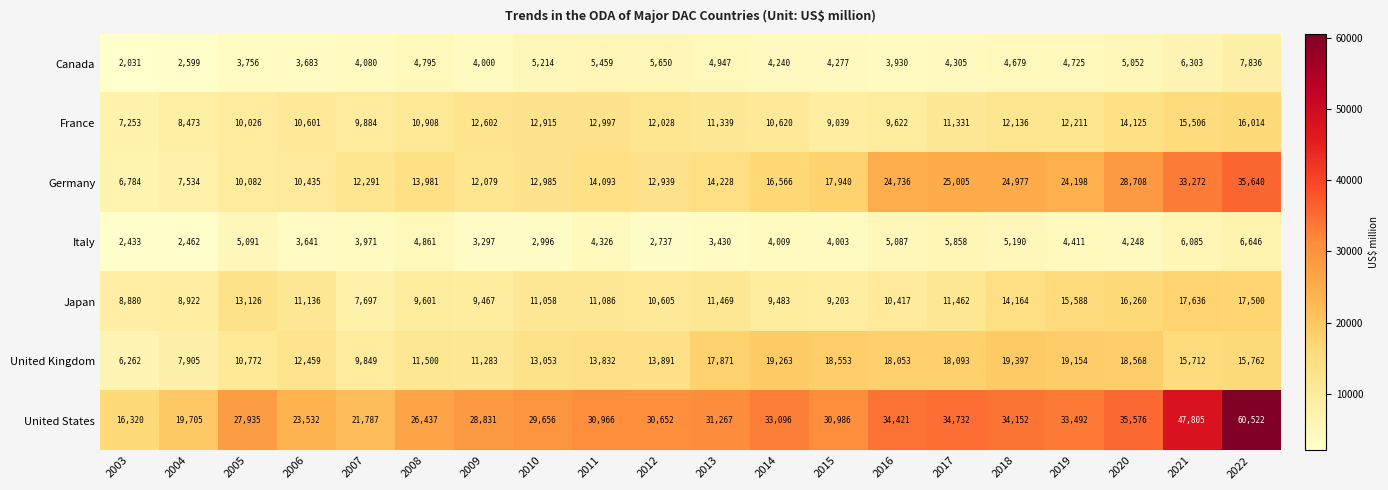

What is the average value of the Germany series?

17924